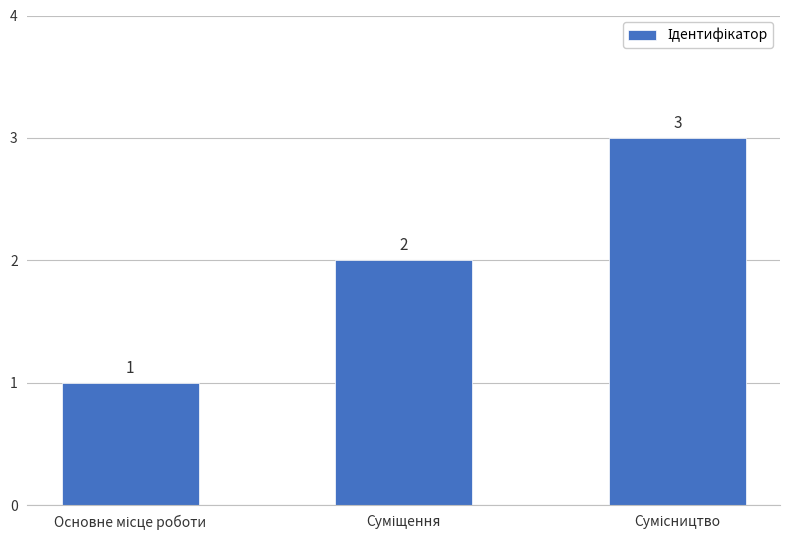

How many values are between 1 and 3?

3